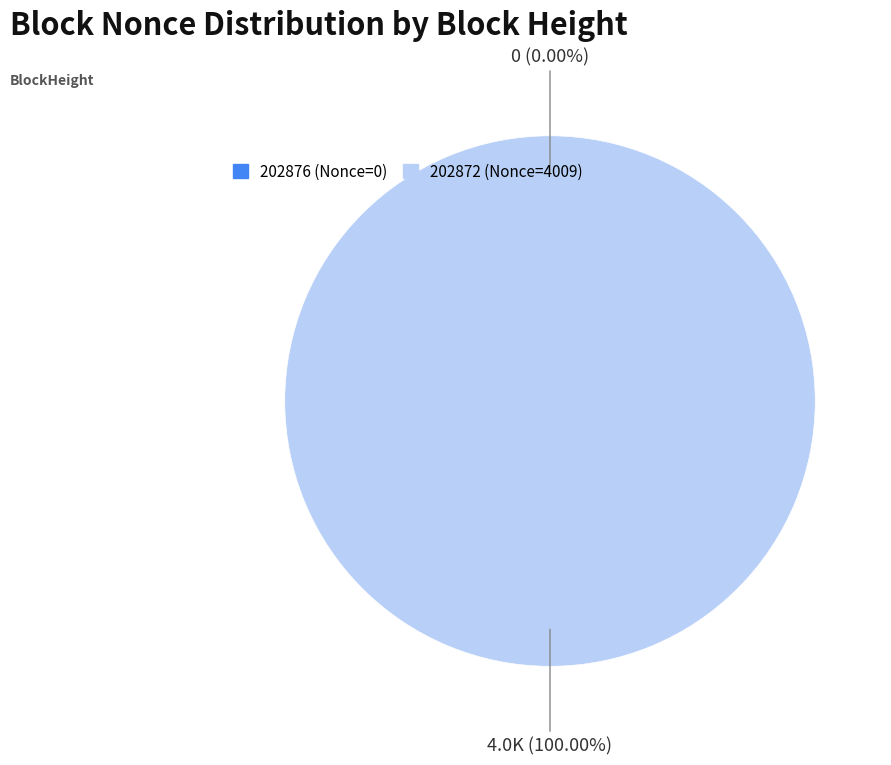

Between 202872 and 202876, which is larger?

202872